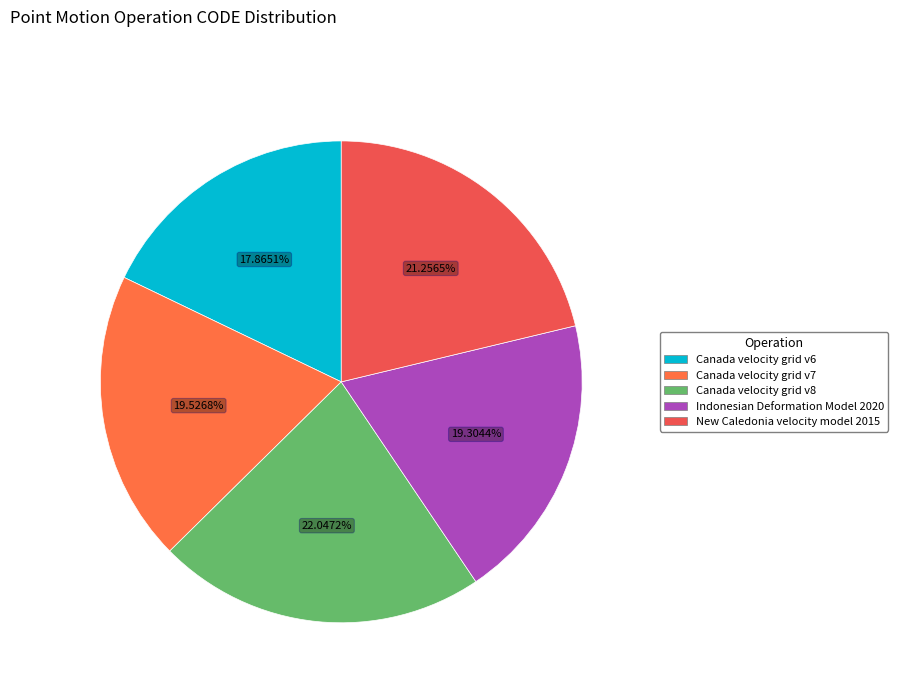

Which category has the smallest portion of the pie?

Canada velocity grid v6